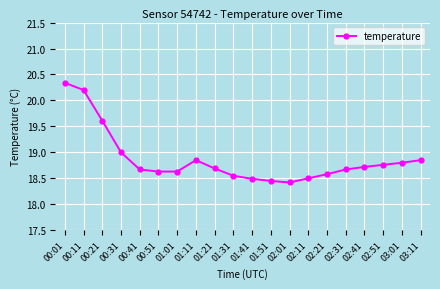

What is the sum of all values?

377.4